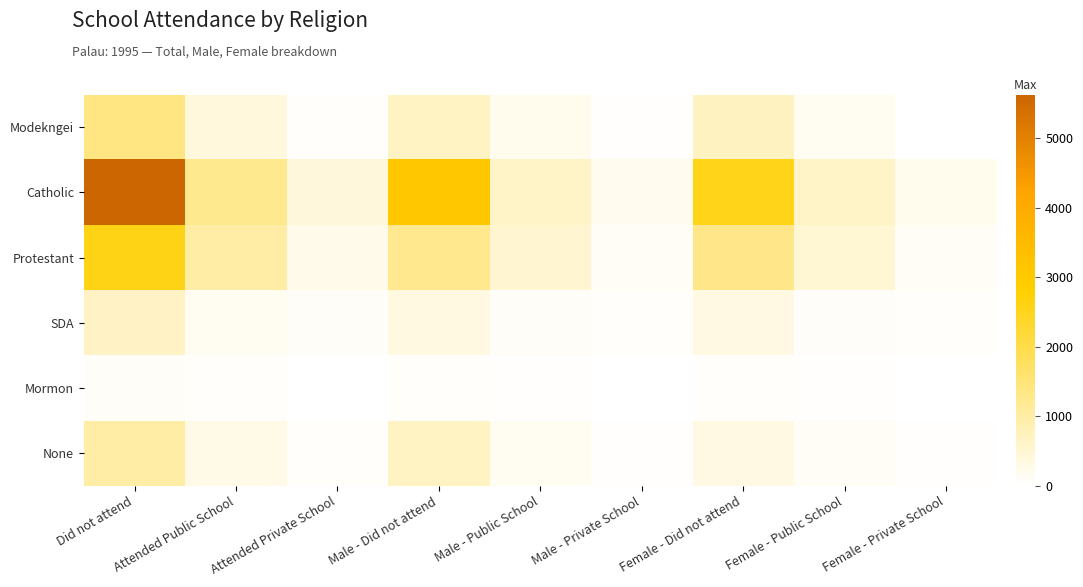

What is the total value across all series at Attended Private School?

884